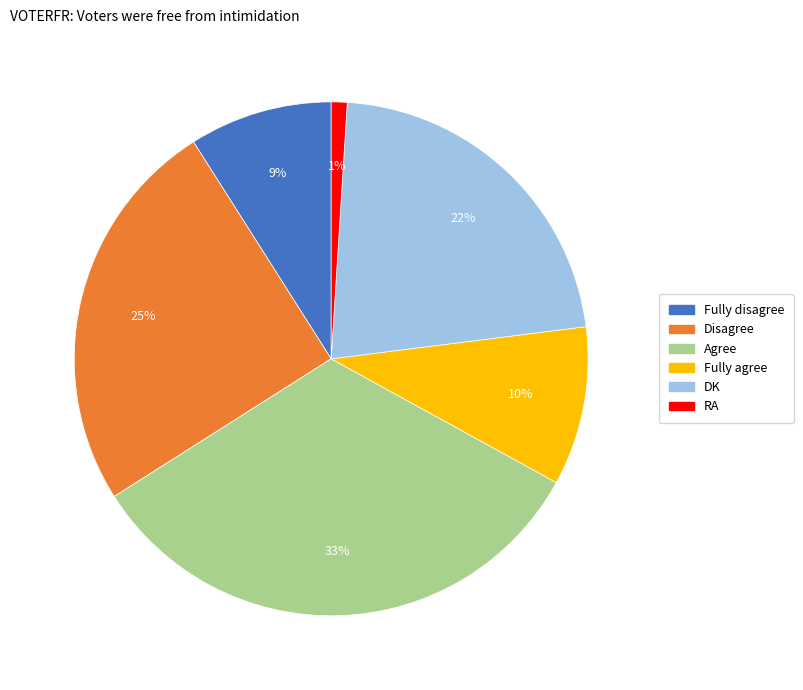

Does RA account for over 50% of the chart?

No